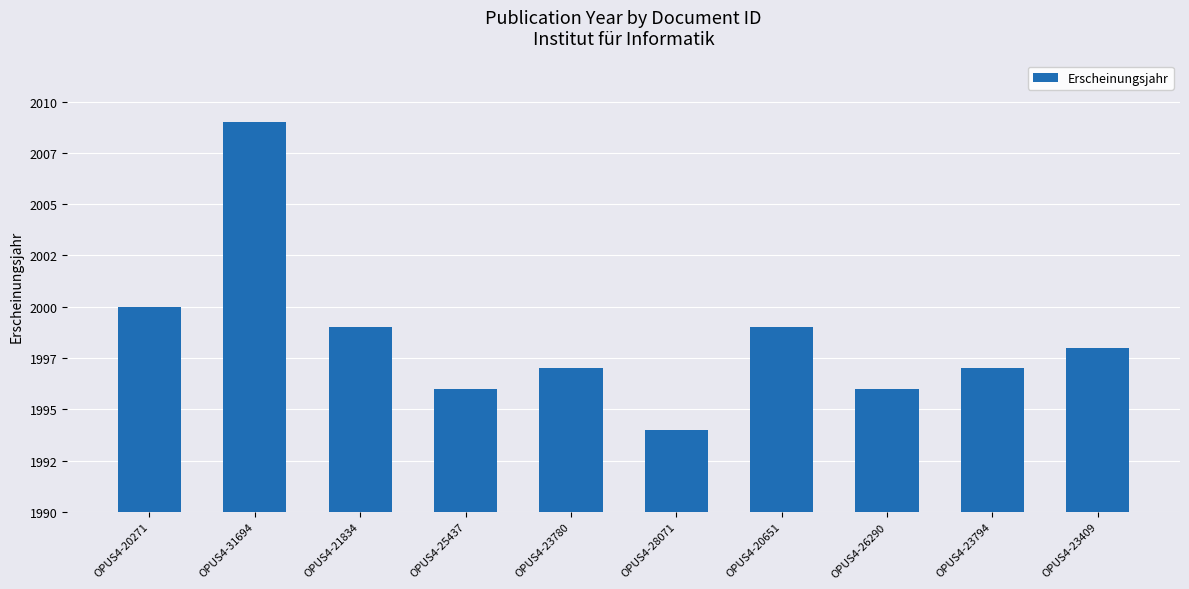

What is the sum of all values?

19985